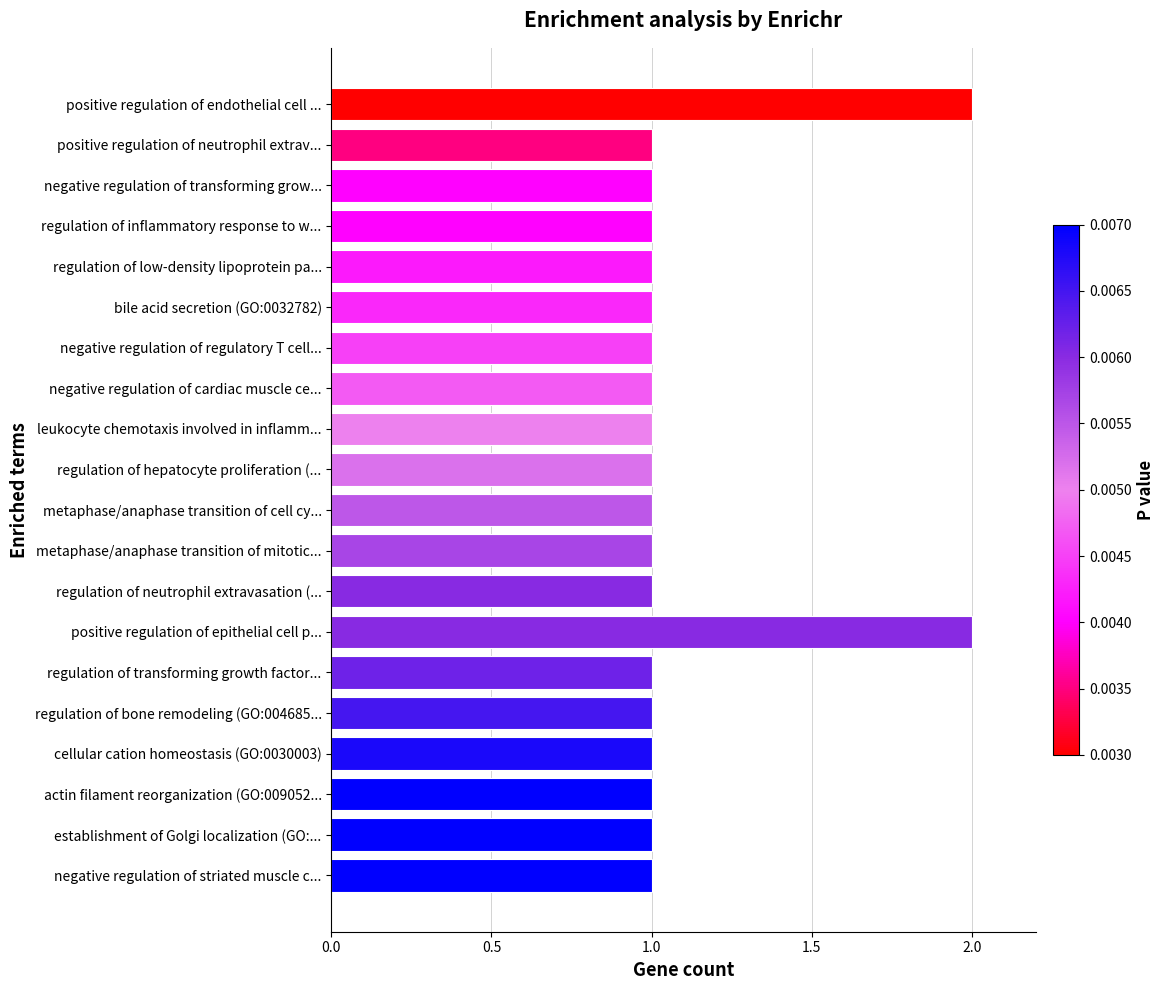

How many series are shown in this chart?

1